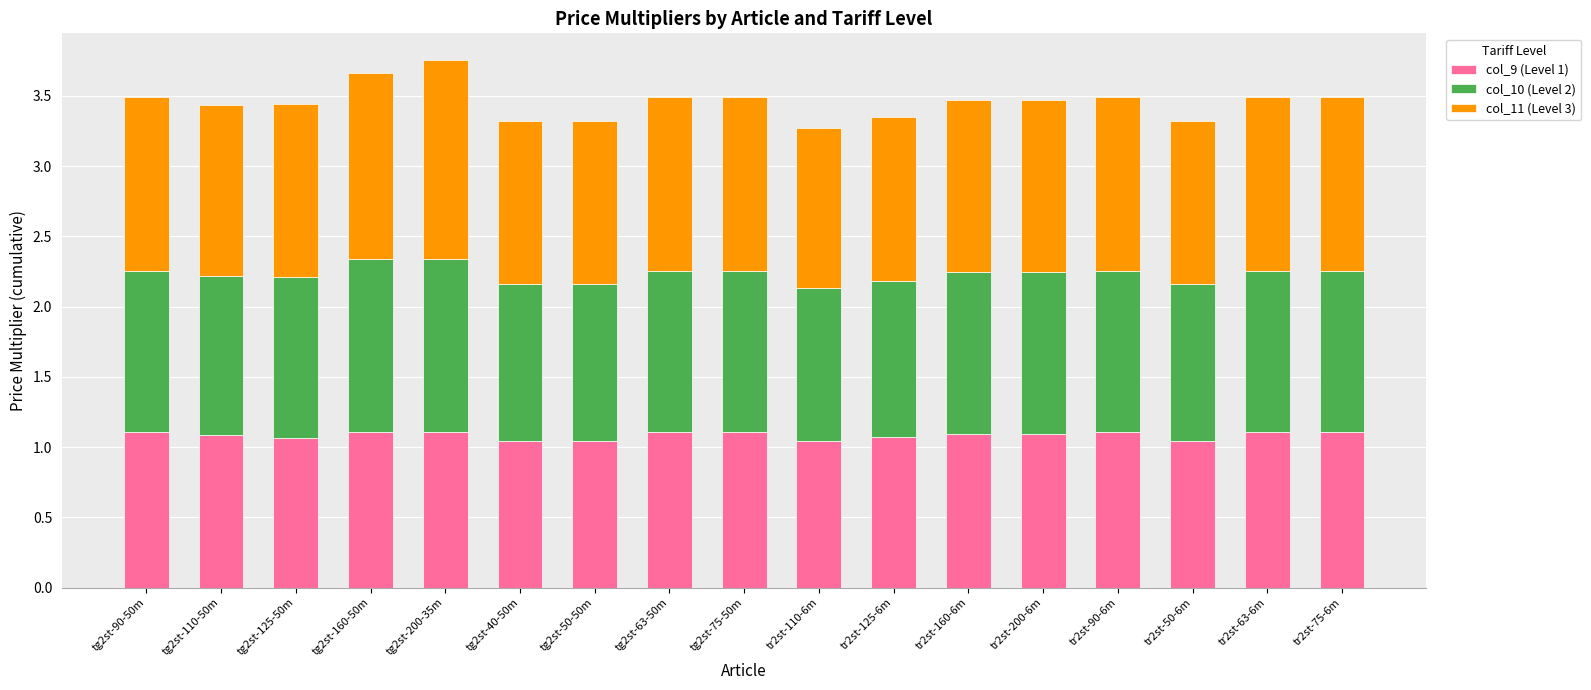

What is the sum of the col_9 (Level 1) values at tr2st-125-6m and tr2st-200-6m?

2.2